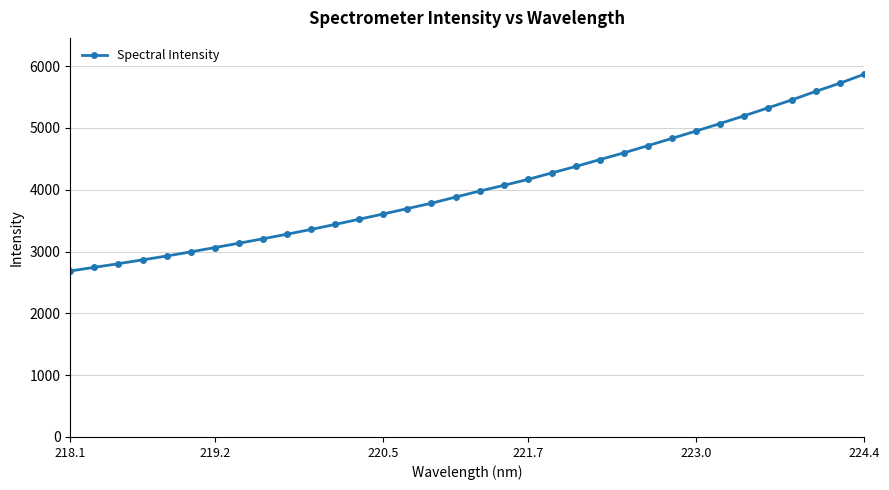

What is the maximum value shown in the chart?

5869.1